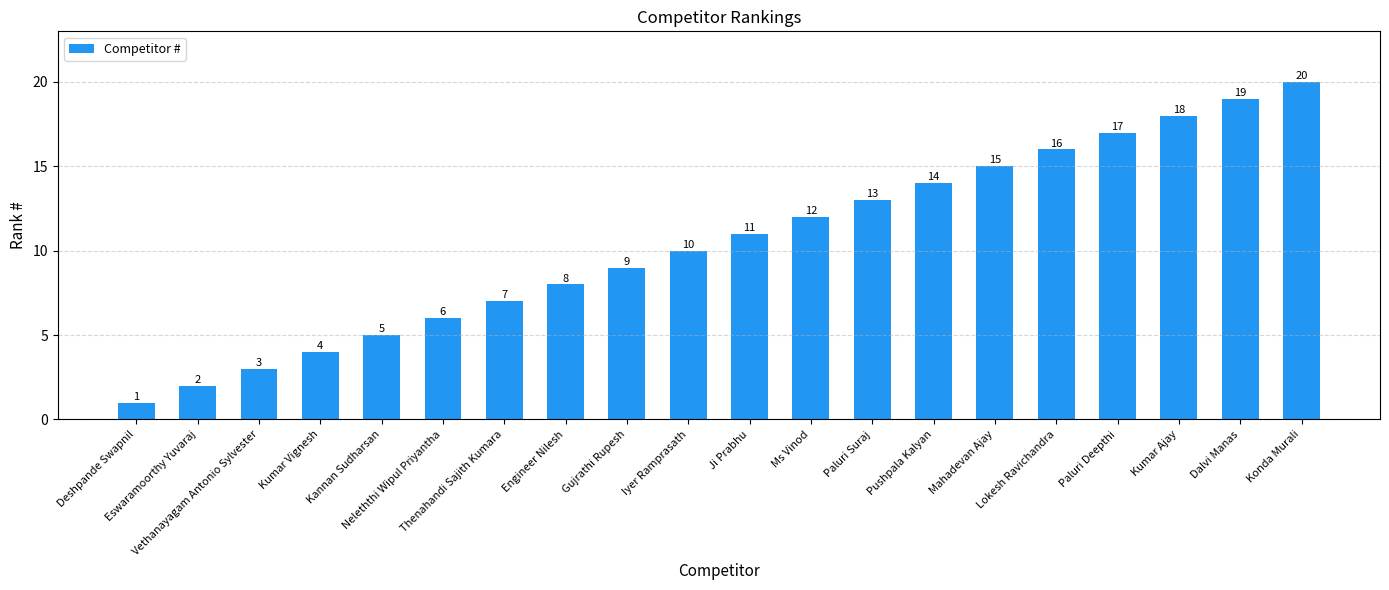

Reading right to left, extract all data points from this chart.

Konda Murali=20	Dalvi Manas=19	Kumar Ajay=18	Paluri Deepthi=17	Lokesh Ravichandra=16	Mahadevan Ajay=15	Pushpala Kalyan=14	Paluri Suraj=13	Ms Vinod=12	Ji Prabhu=11	Iyer Ramprasath=10	Gujrathi Rupesh=9	Engineer Nilesh=8	Thenahandi Sajith Kumara=7	Neleththi Wipul Priyantha=6	Kannan Sudharsan=5	Kumar Vignesh=4	Vethanayagam Antonio Sylvester=3	Eswaramoorthy Yuvaraj=2	Deshpande Swapnil=1